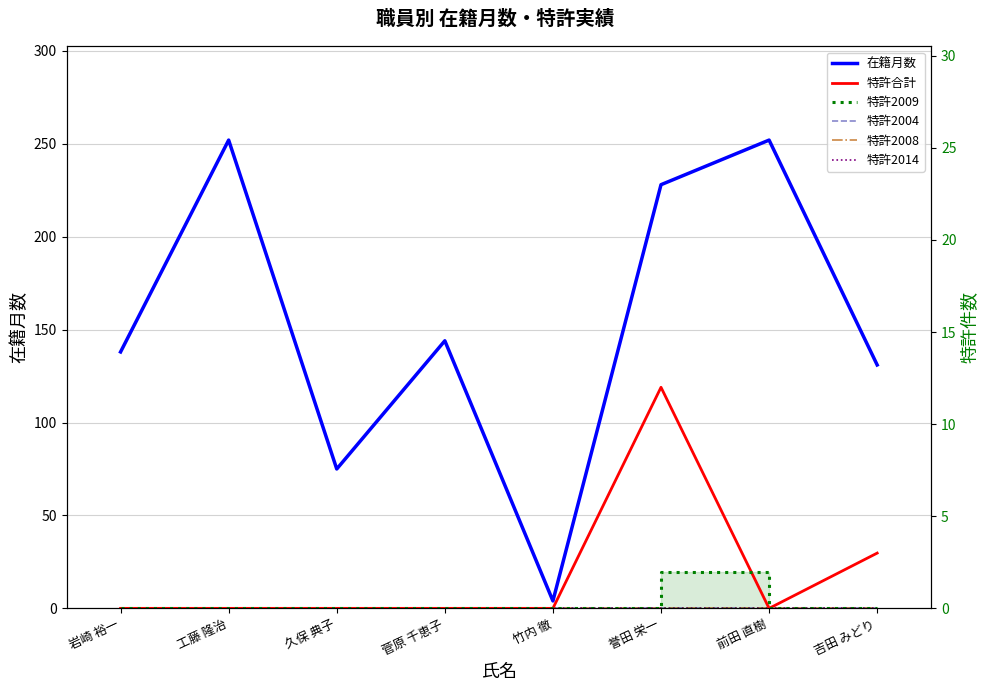

The value of 特許2009 at 前田 直樹 is 0. True or false?

True